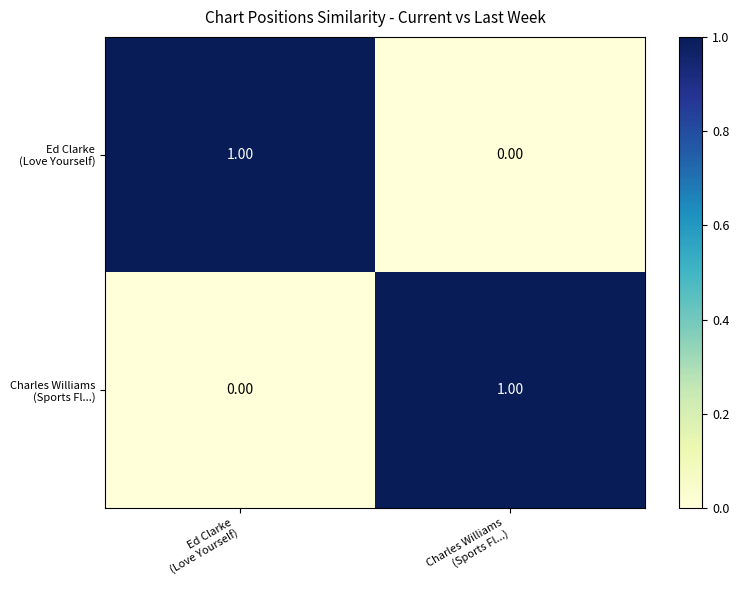

At which category does the chart reach its minimum across all series?

Charles Williams
(Sports Fl...)